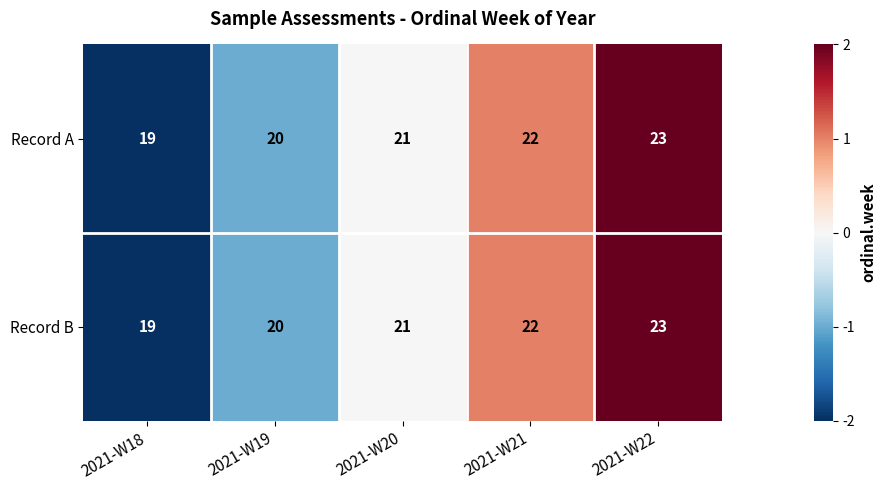

Count the Record A values in the range 20 to 22.

3